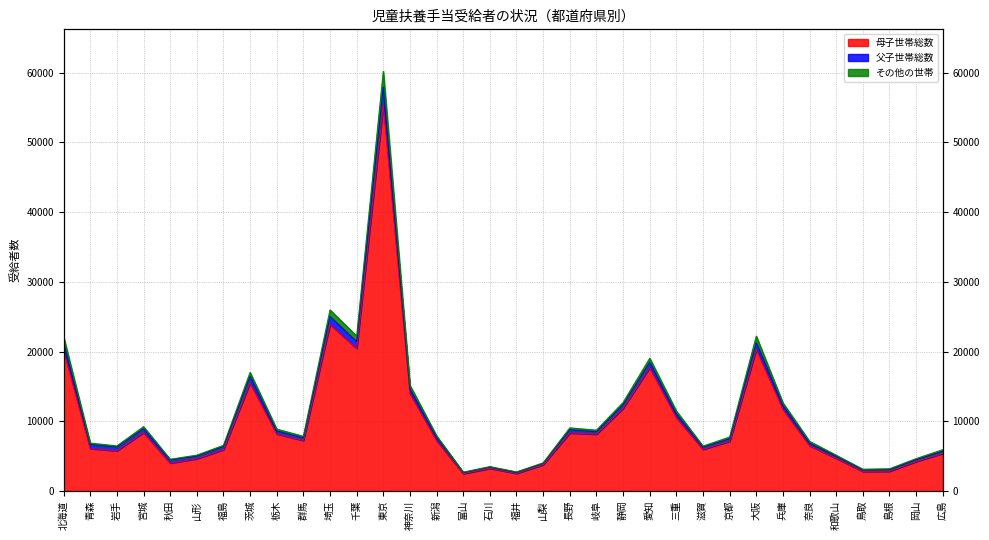

True or false: その他の世帯 and 母子世帯総数 intersect in this chart.

False